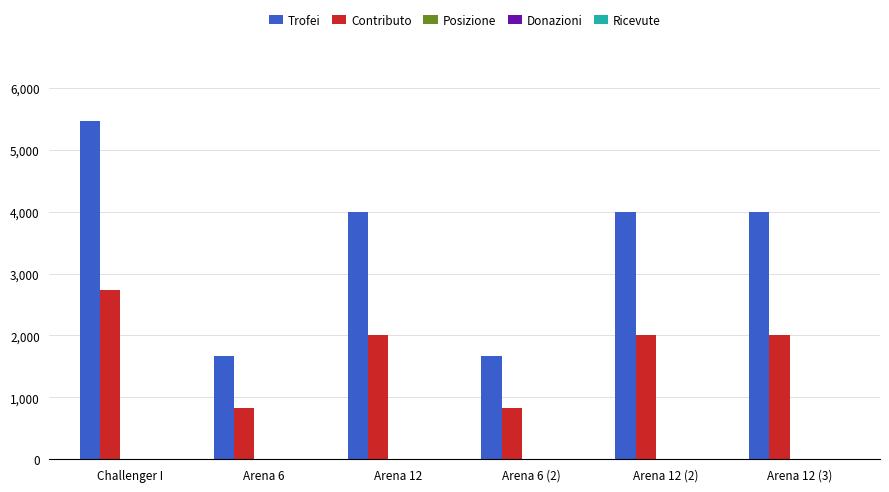

Is the value of Trofei at Challenger I greater than the value of Contributo at Arena 6 (2)?

Yes